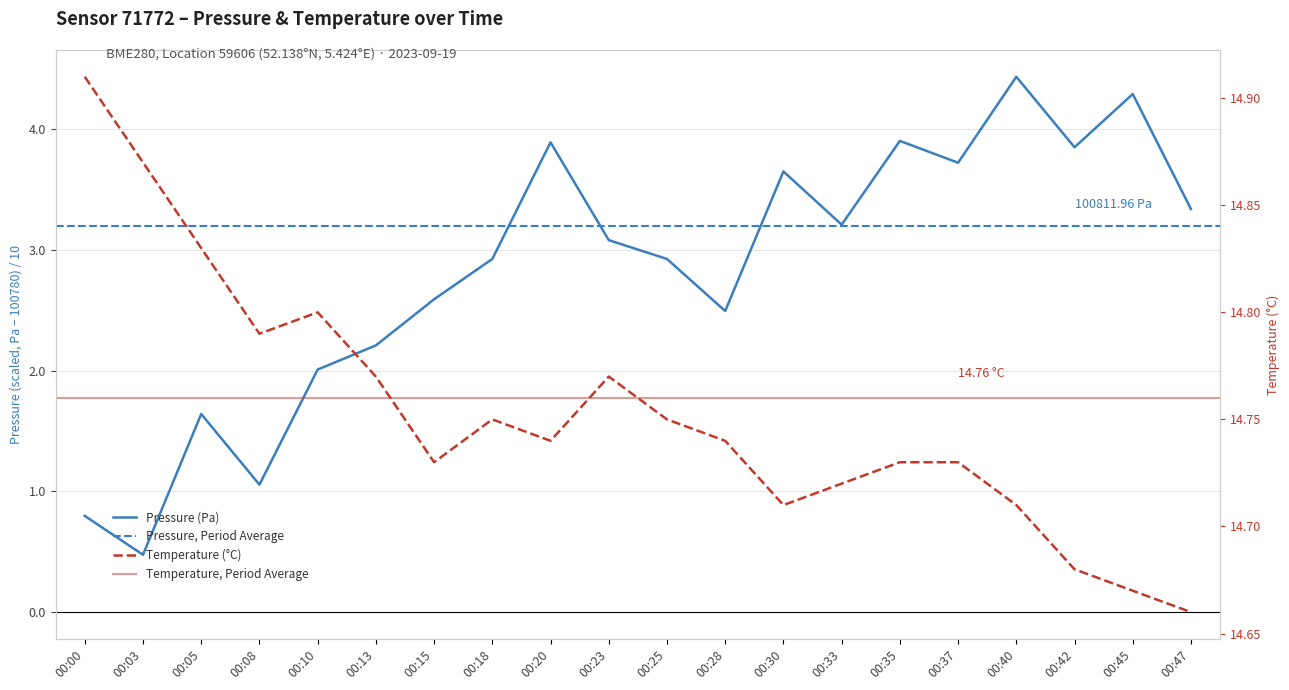

What is the total value across all series at 00:47?

18.0